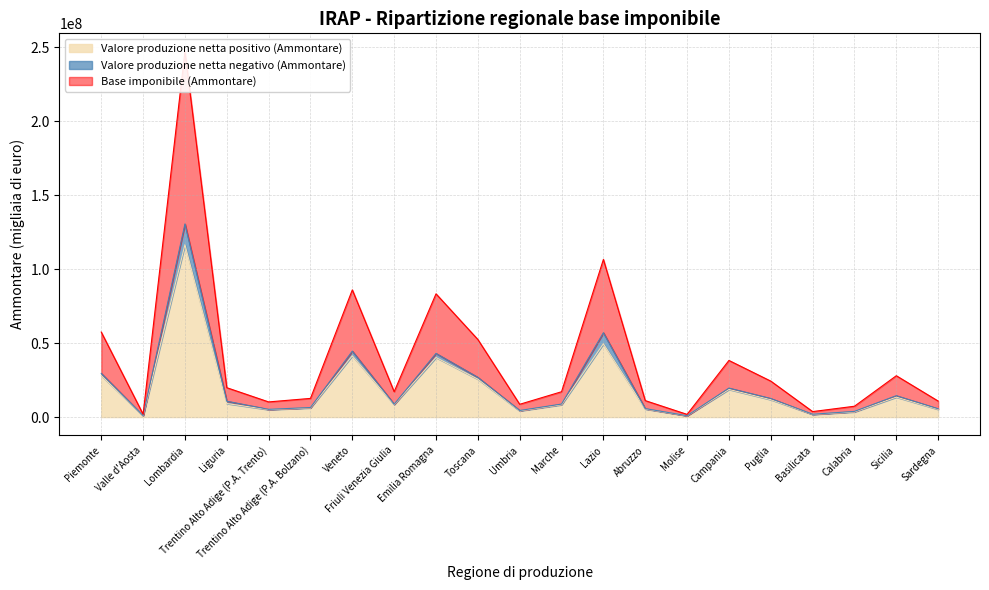

What is the total value across all series at Basilicata?

5501942